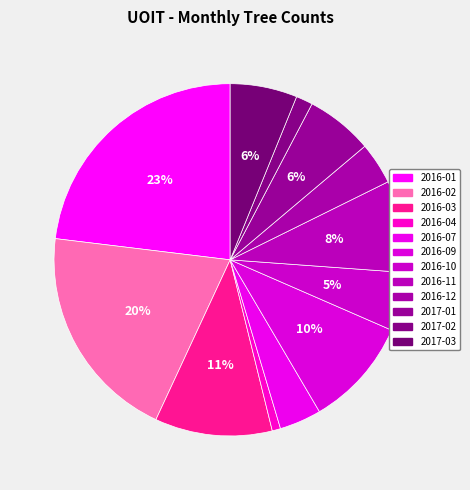

Count the number of slices in the pie.

12